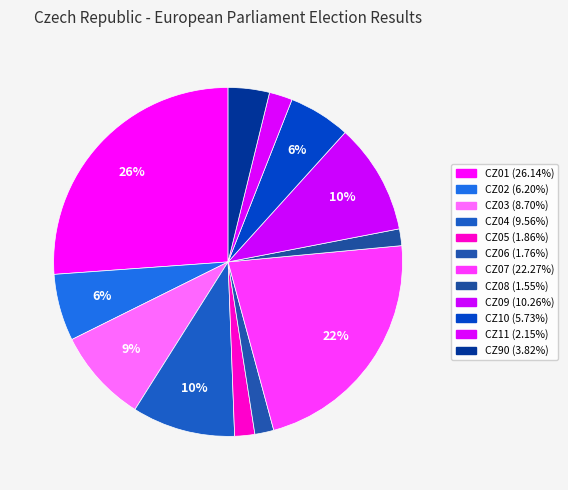

To the nearest percent, what is the difference between the largest and smallest slice percentages?

25%